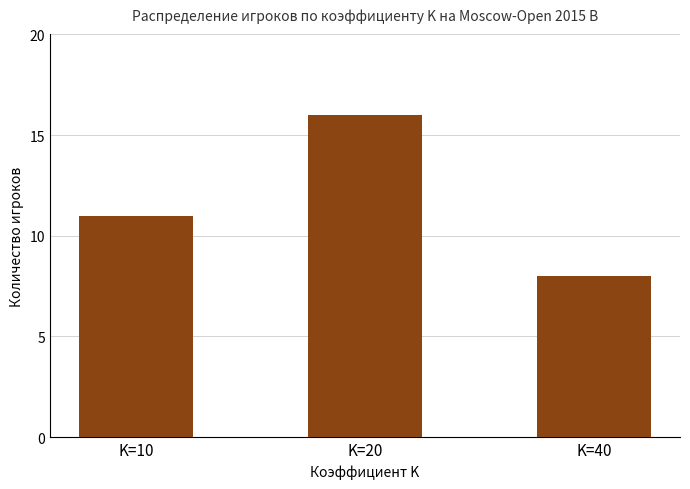

What is the change in value from K=10 to K=40?

-3